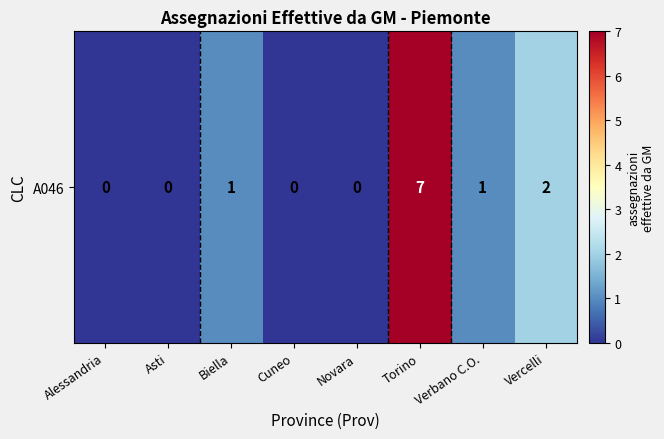

List the labels in order of value, largest first.

Torino, Vercelli, Biella, Verbano C.O., Alessandria, Asti, Cuneo, Novara